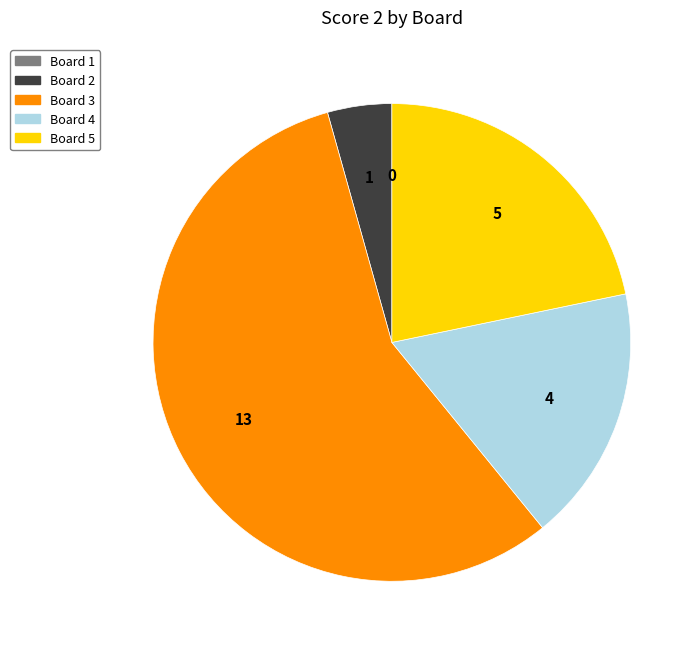

Is Board 3 the majority of the pie?

Yes